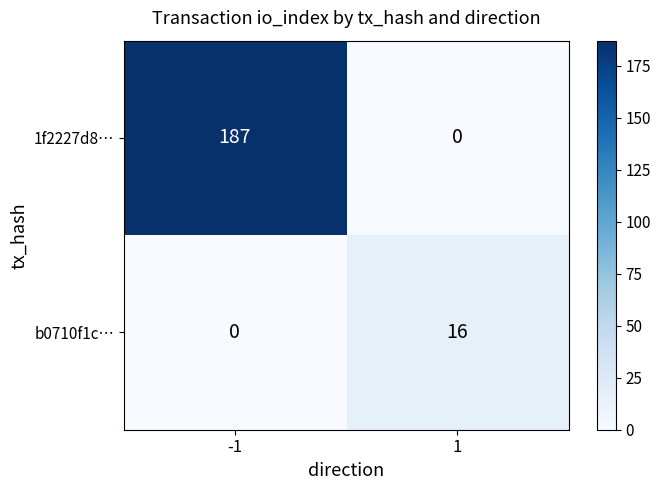

At 1, list the series in order from largest to smallest.

b0710f1c…, 1f2227d8…